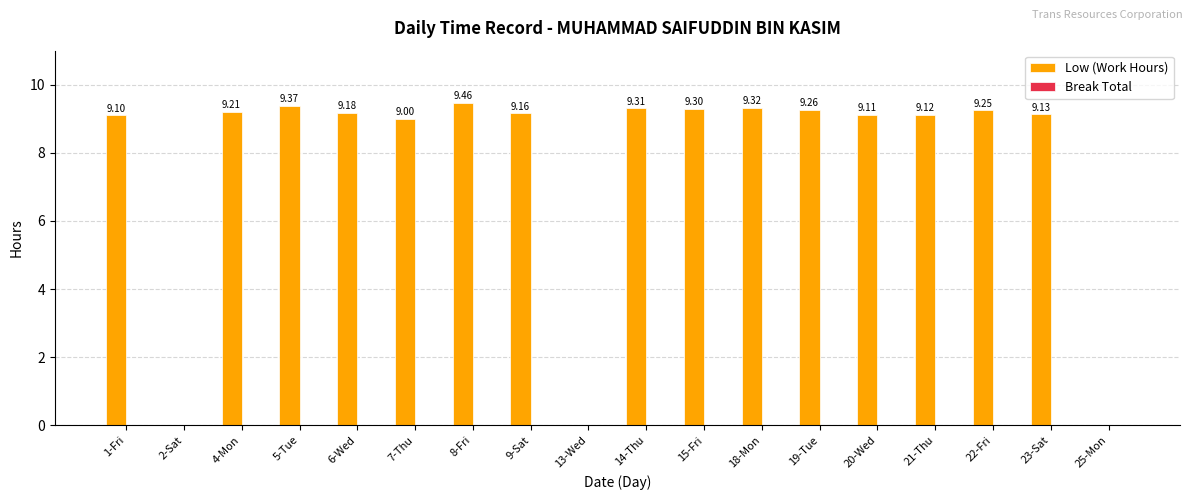

What is the change in value from 8-Fri to 13-Wed?

-9.5